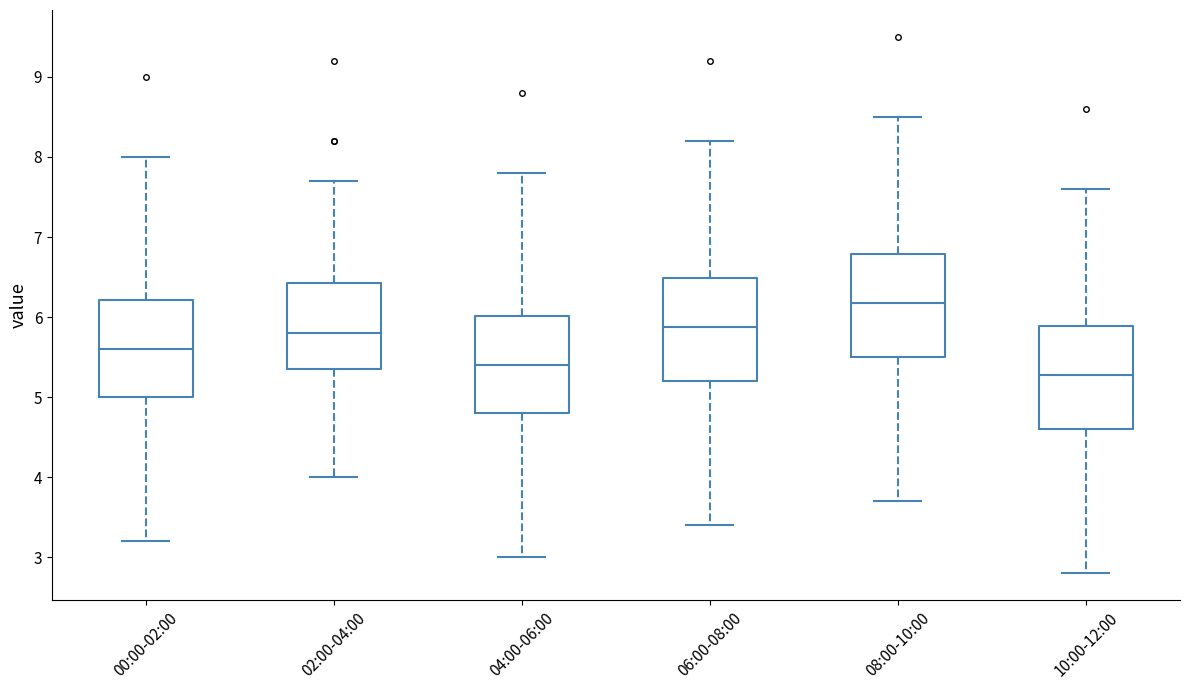

Reading left to right, read every box against the y-axis: the position of its median line, the range the box covers, and the ends of its whiskers. The values are not printed on the chart, so give them approximately, as read against the axis.

00:00-02:00: median 5.6, box 5.0 to 6.2, whiskers 3.2 to 8.0
02:00-04:00: median 5.8, box 5.4 to 6.4, whiskers 4.0 to 7.7
04:00-06:00: median 5.4, box 4.8 to 6.0, whiskers 3.0 to 7.8
06:00-08:00: median 5.9, box 5.2 to 6.5, whiskers 3.4 to 8.2
08:00-10:00: median 6.2, box 5.5 to 6.8, whiskers 3.7 to 8.5
10:00-12:00: median 5.3, box 4.6 to 5.9, whiskers 2.8 to 7.6